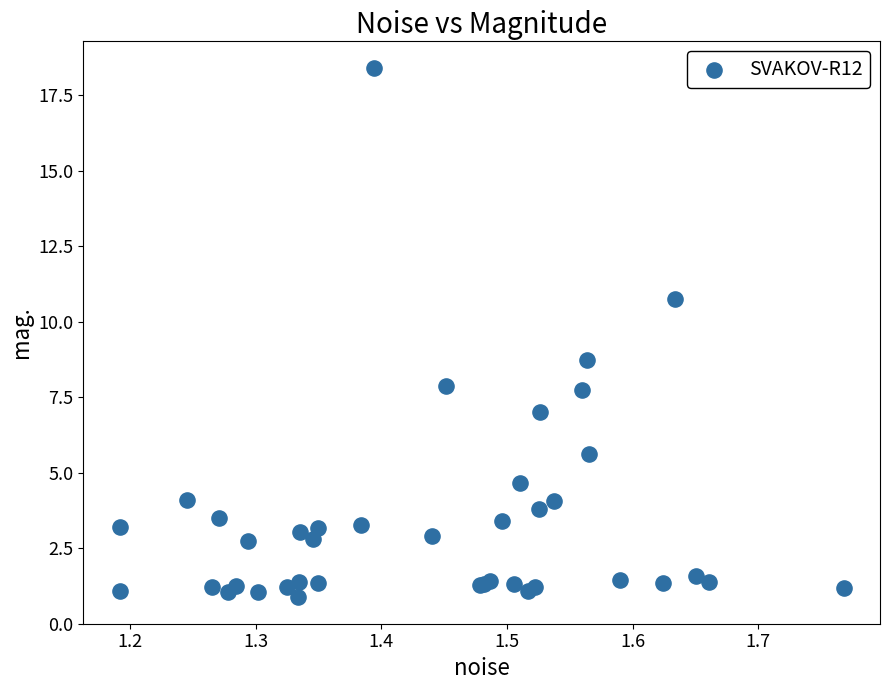

What Y value in the scatter plot is closest to 9?

8.8